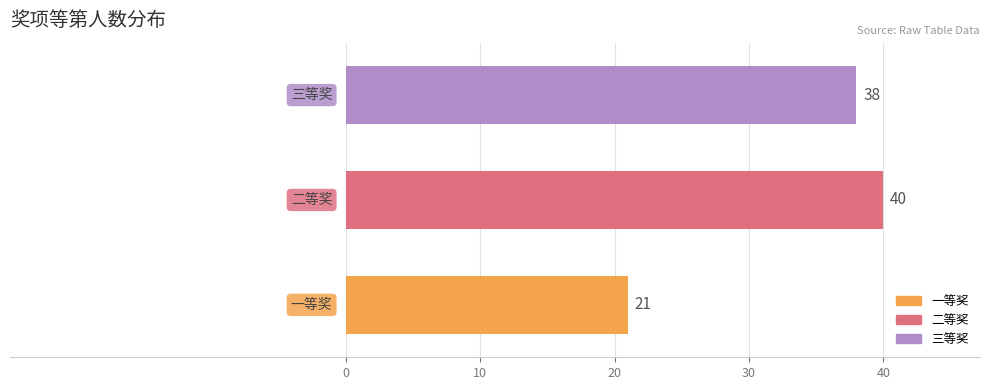

Count the values in the range 21 to 40.

3